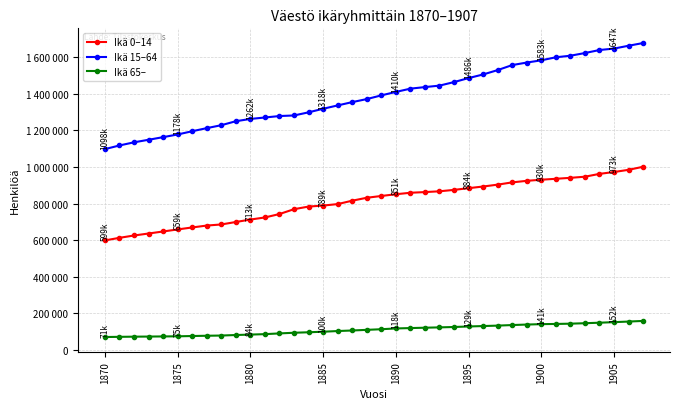

What is the value of the Ikä 65– point at the 29th from the left?

136800